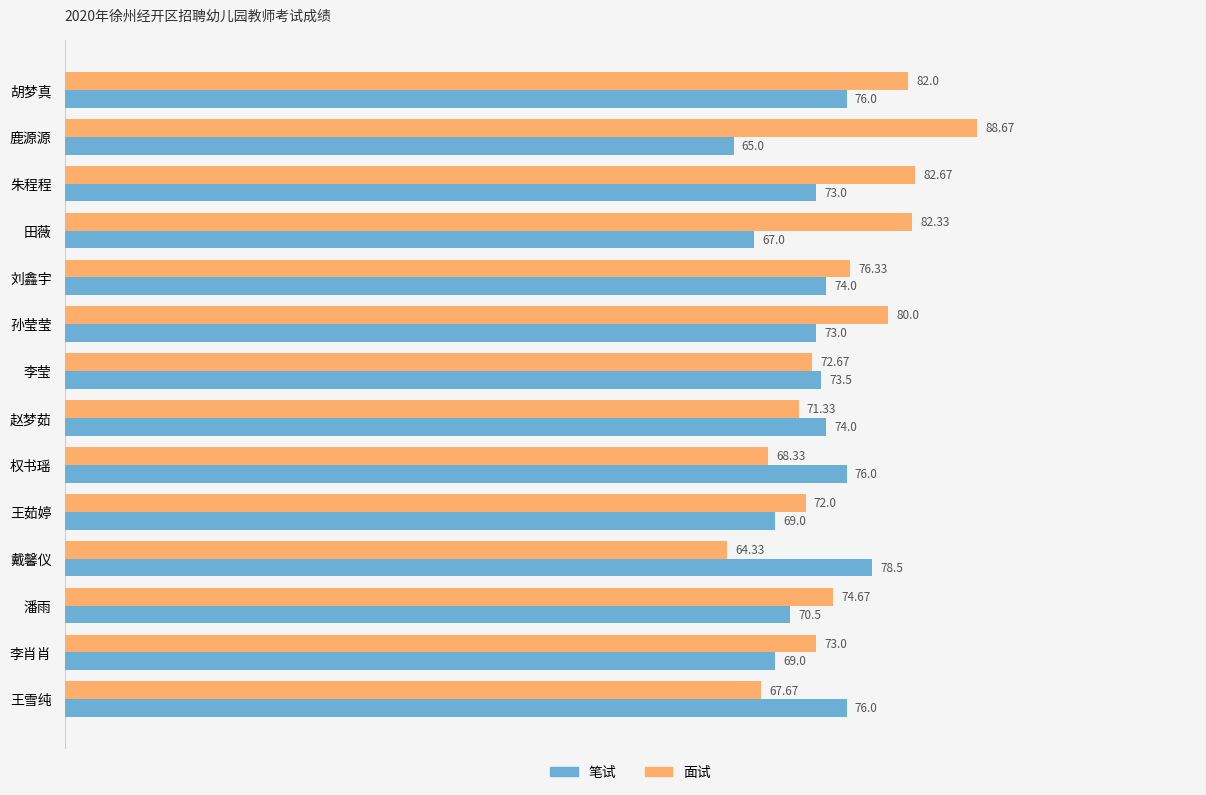

What is the sum of the 面试 values at 鹿源源 and 权书瑶?

157.0